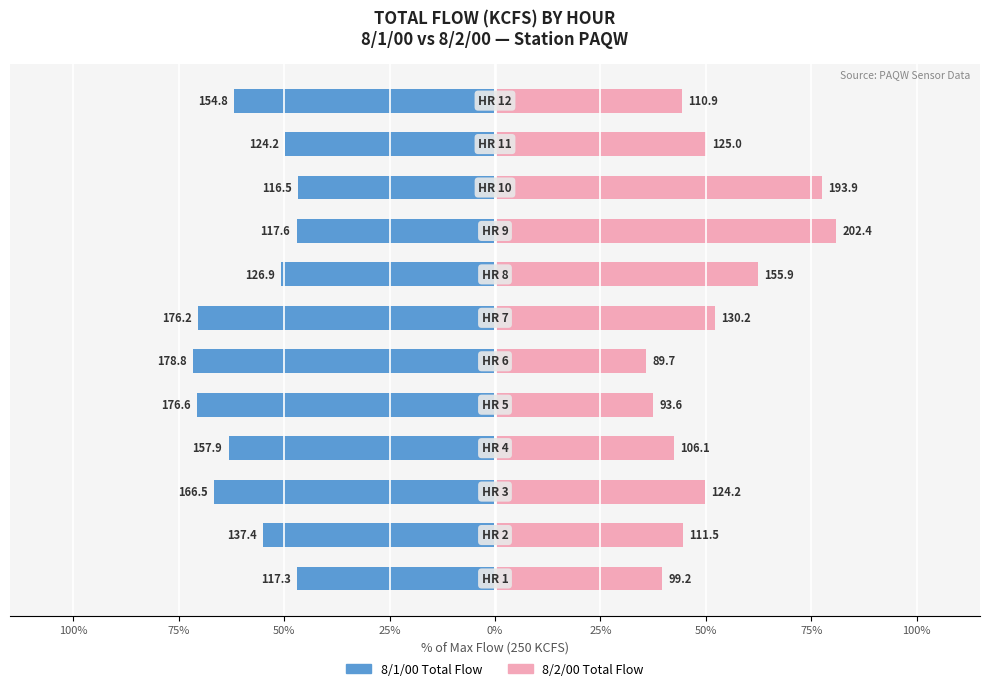

The value of 8/1/00 Total Flow at 100% is -47.0. True or false?

True